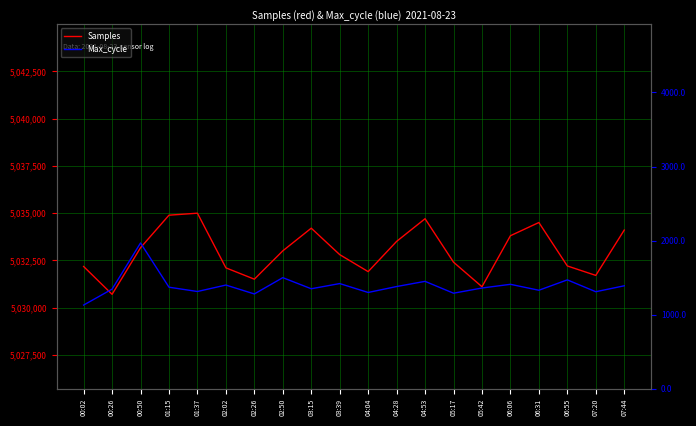

What is the label of the 9th point from the left?

03:15